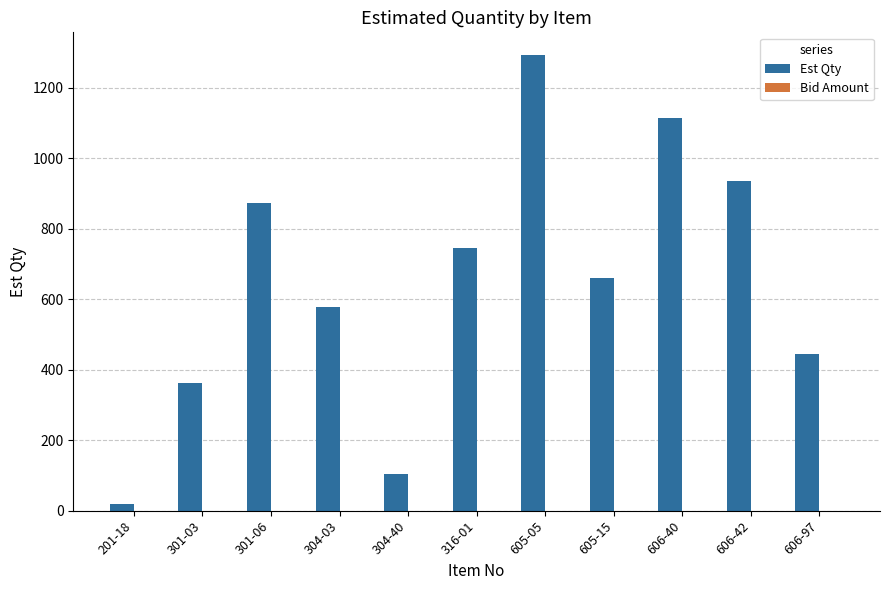

Is it true that the value at 605-15 is 301?

False